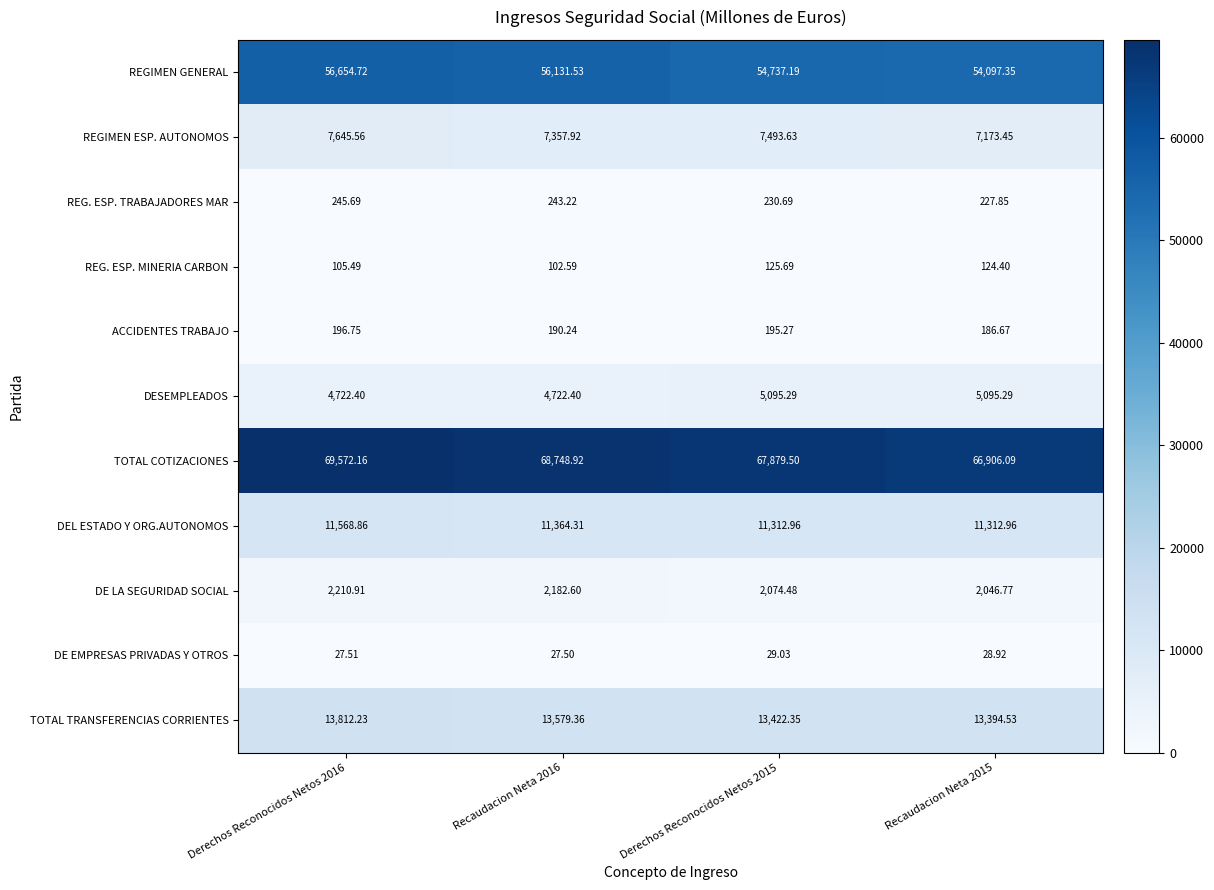

Is the value of DE LA SEGURIDAD SOCIAL at Recaudacion Neta 2015 greater than the value of REG. ESP. MINERIA CARBON at Recaudacion Neta 2015?

Yes